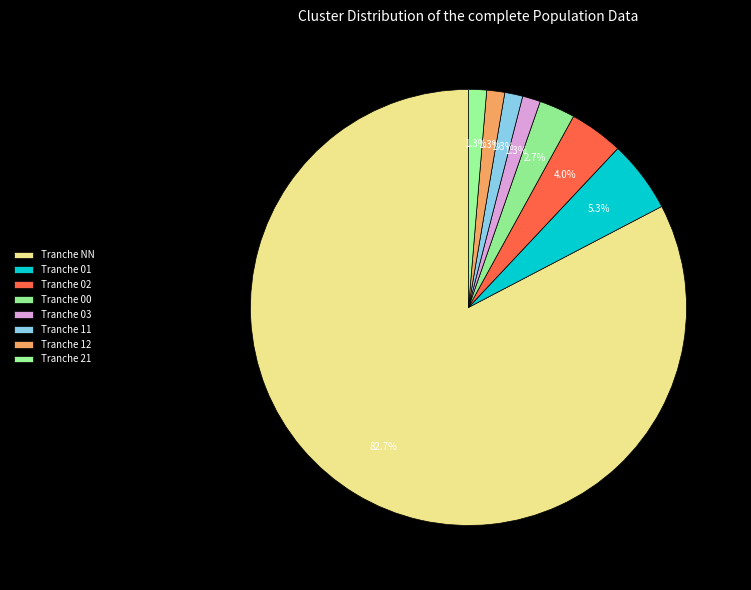

Count the number of slices in the pie.

8